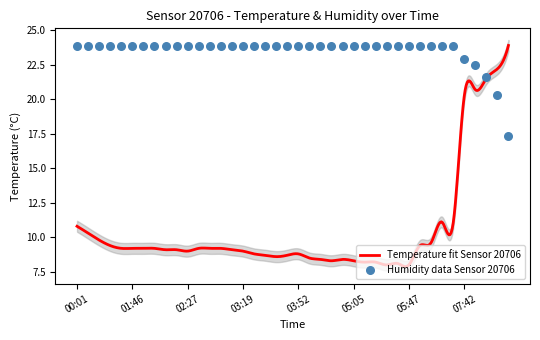

Between 07:49 and 05:10, which is larger?

05:10